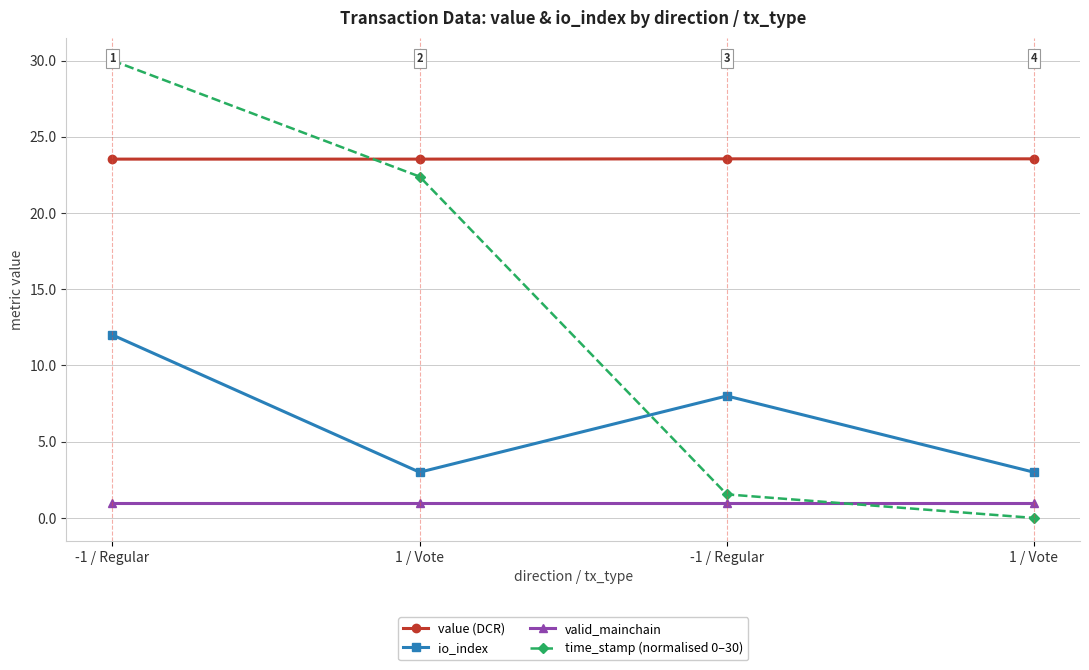

Which label corresponds to the largest value in the chart?

-1 / Regular